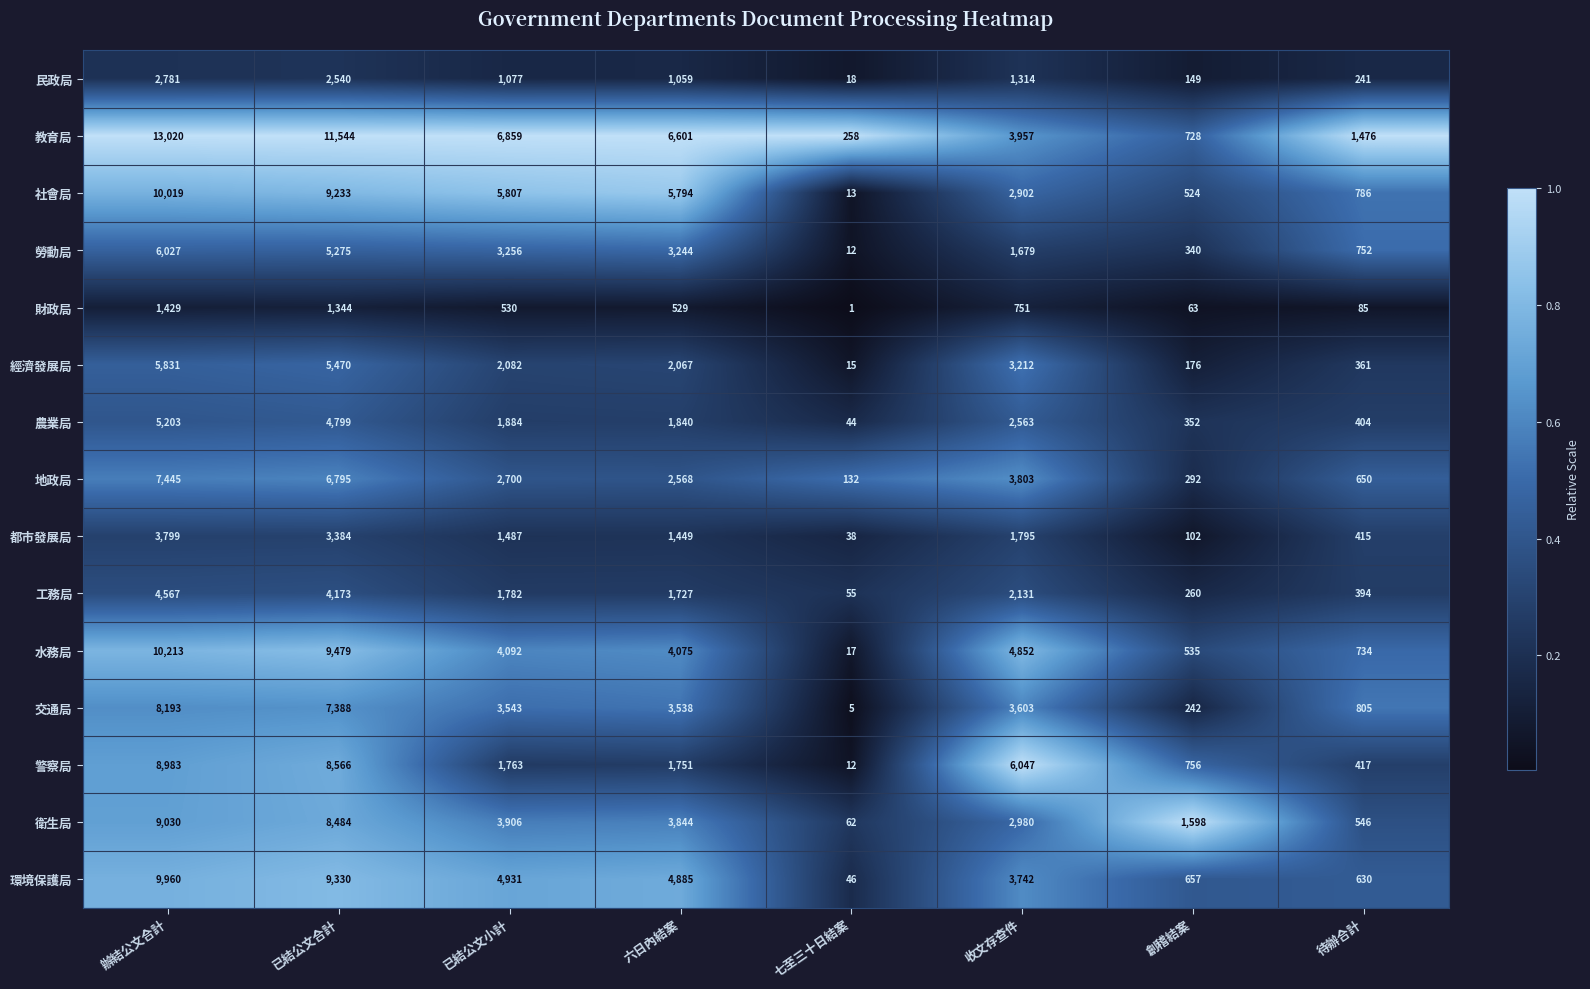

What is the difference between the 地政局 values at 辦結公文合計 and 六日內結案?

4877